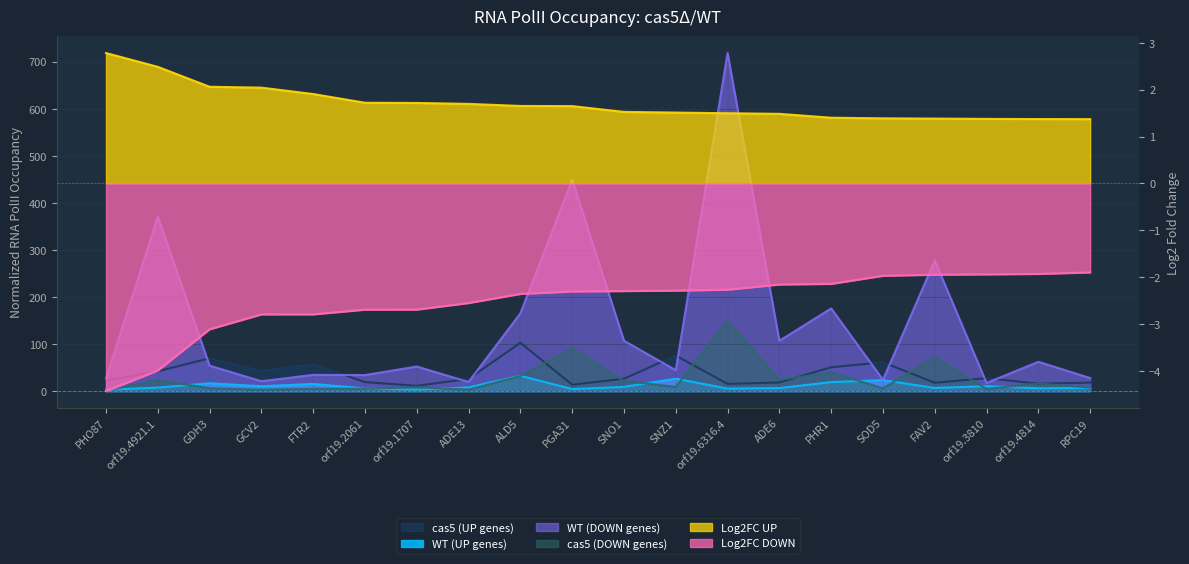

What is the minimum value shown in the chart?

-4.4